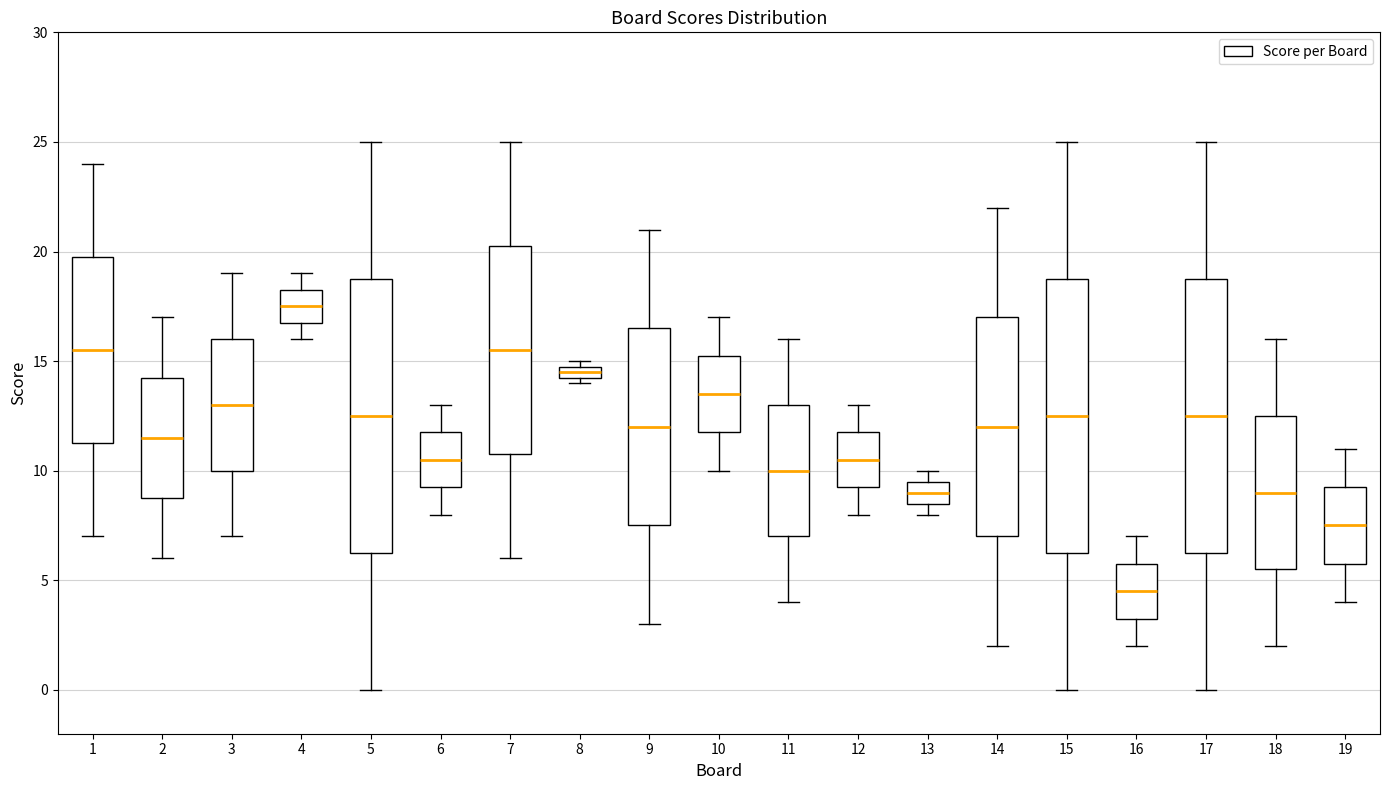

Which box's median line is the lowest?

16